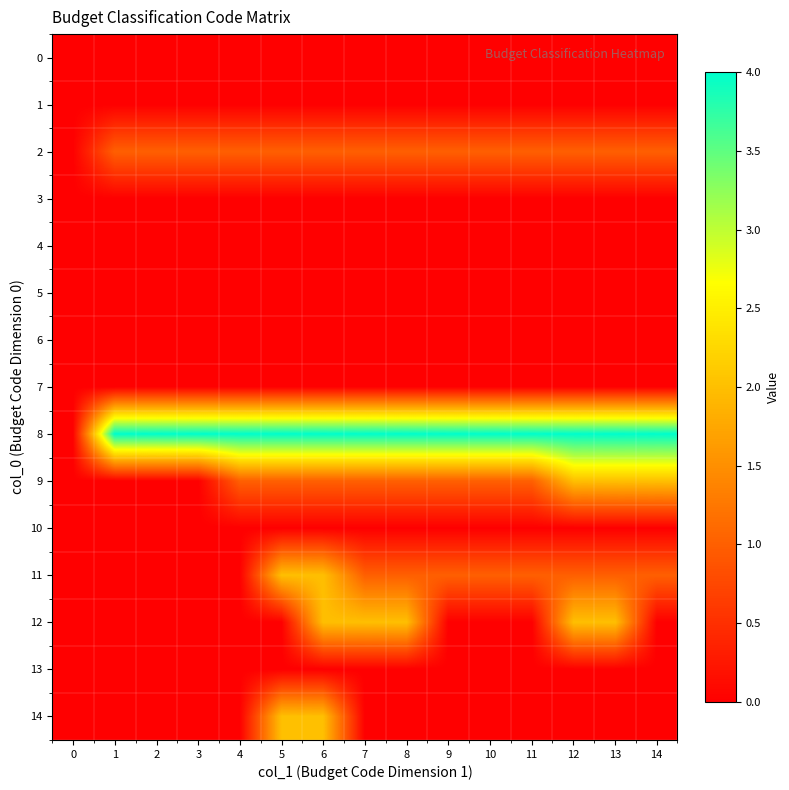

List the series in order of their peak value, highest first.

8, 9, 11, 12, 14, 2, 0, 1, 3, 4, 5, 6, 7, 10, 13